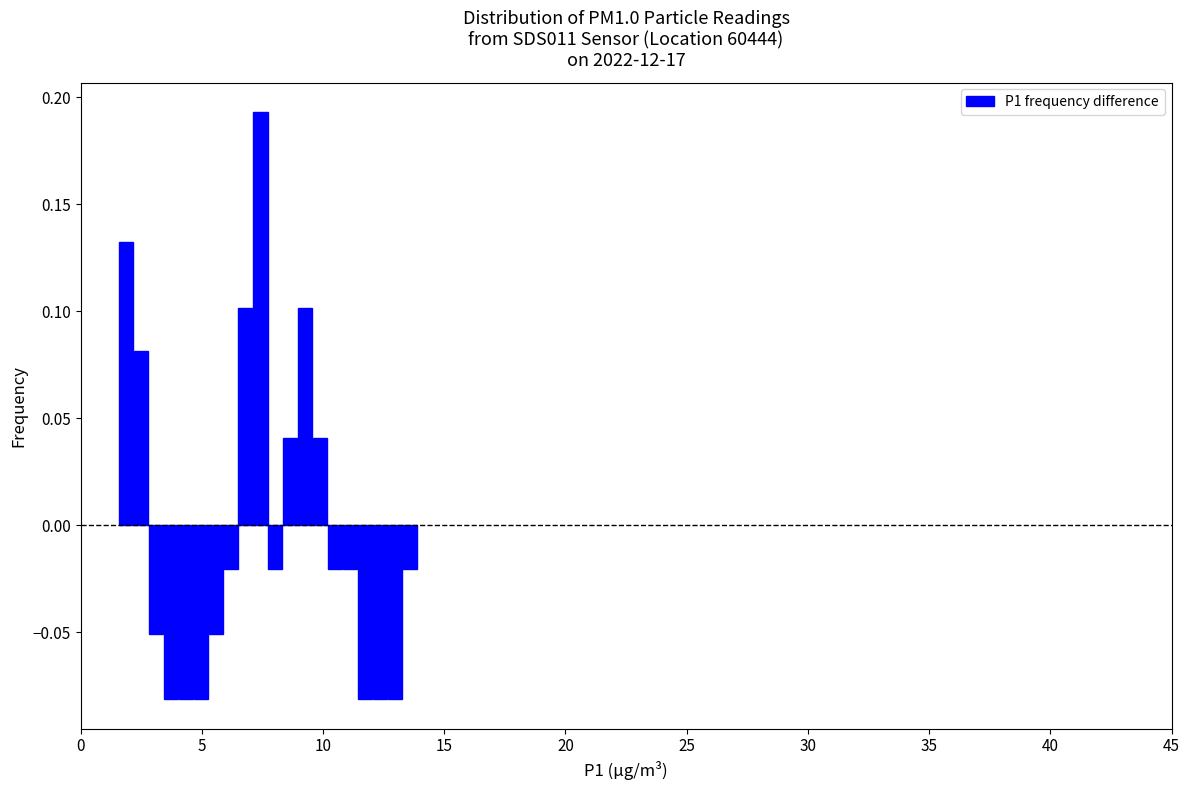

Around what value on the x-axis is the tallest bar? Give the approximate position of its centre, as read against the axis.

7.5